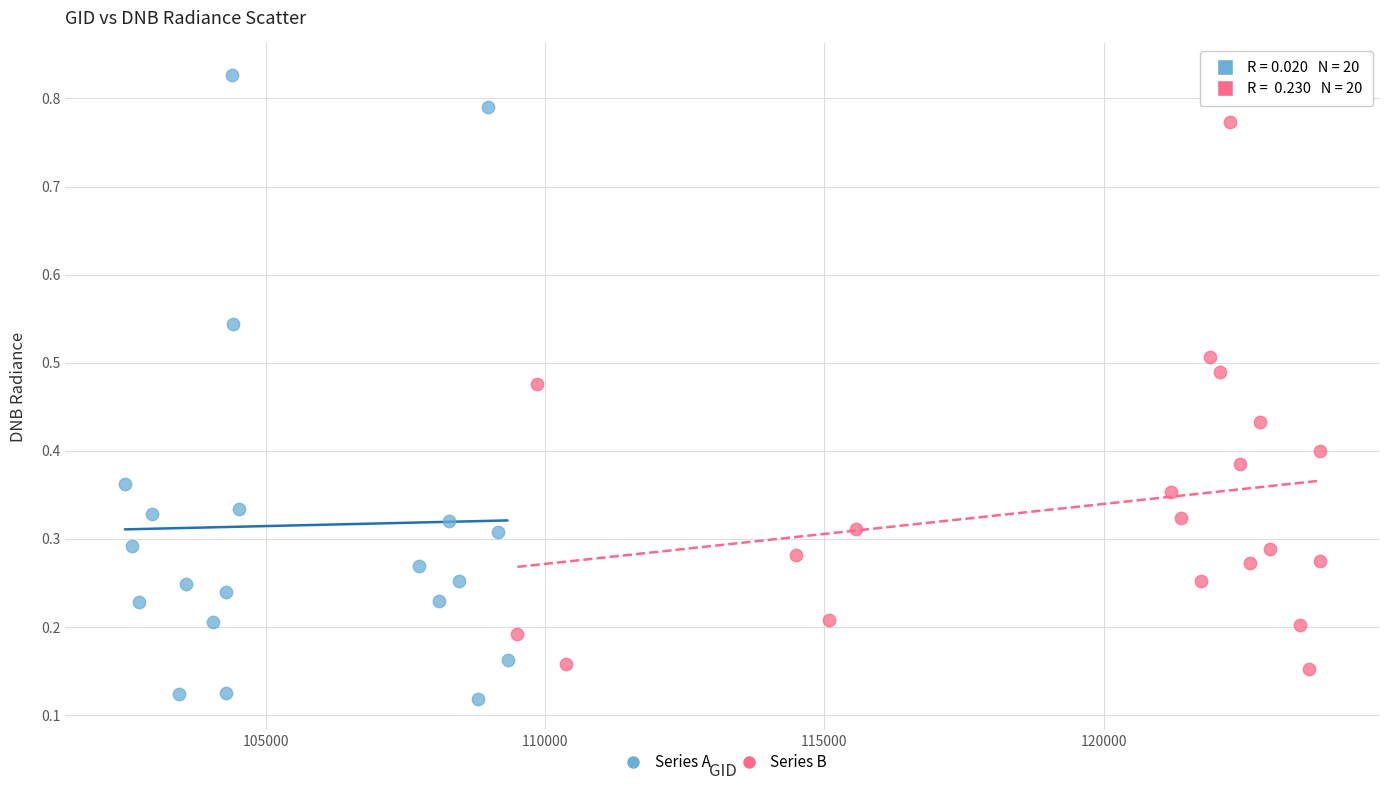

Which series contains the lowest Y value?

Series A